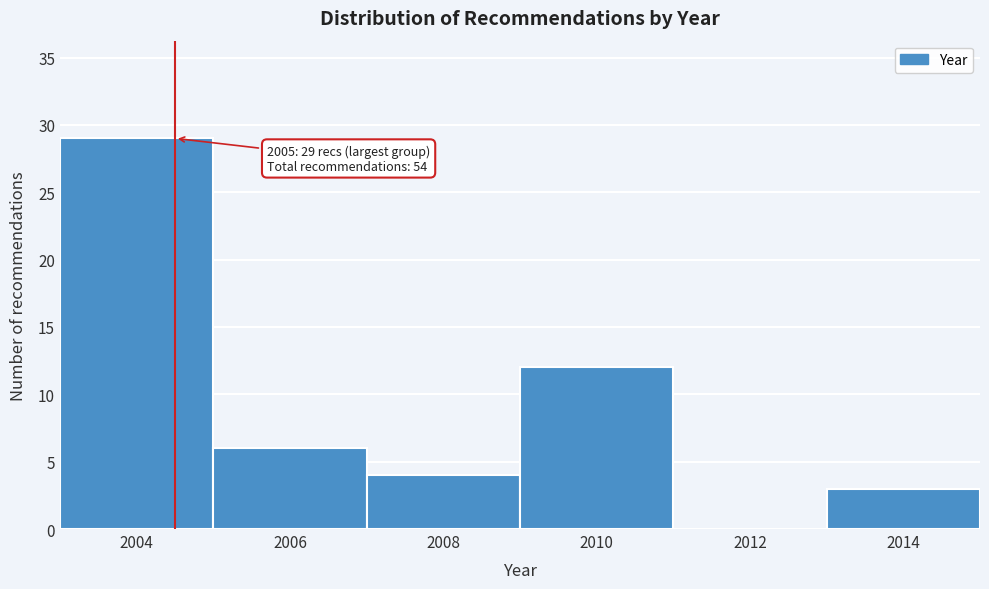

Reading right to left, extract all data points from this chart.

2014=3	2012=0	2010=12	2008=4	2006=6	2004=29